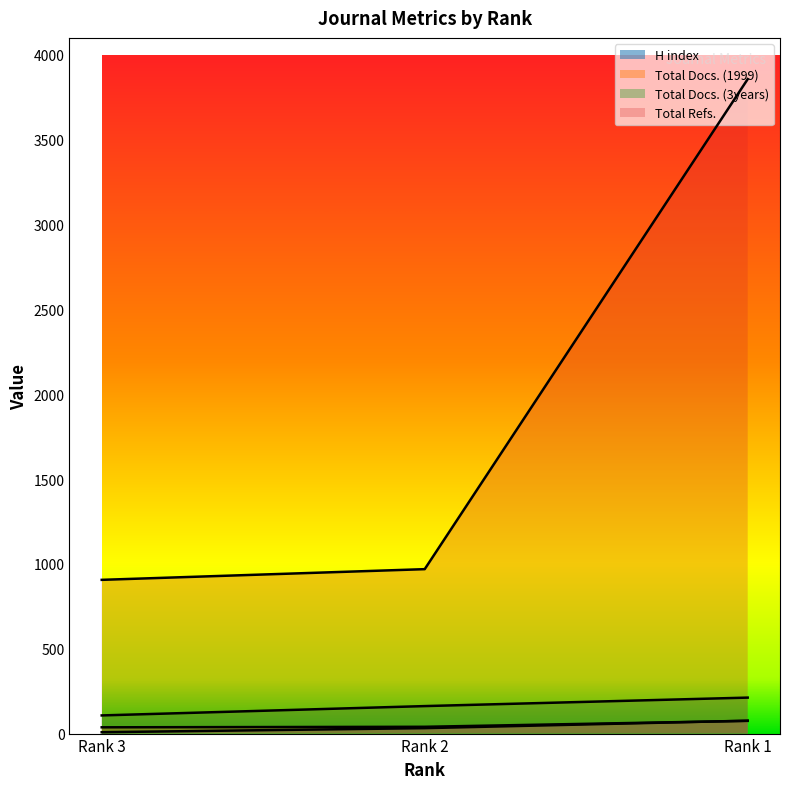

How many series are shown in this chart?

4